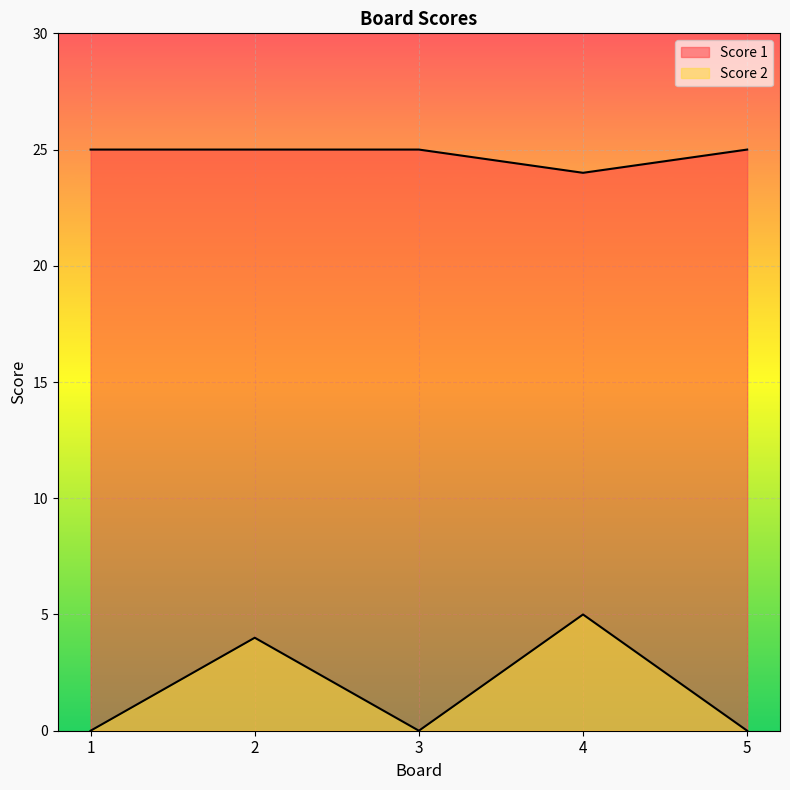

How many interior local valleys does the Score 2 series have?

1